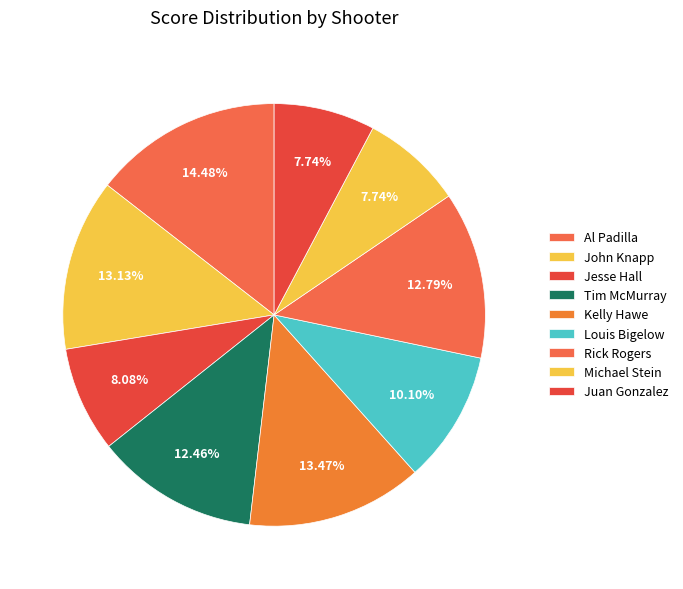

Is it true that Michael Stein is 1% of the pie?

False